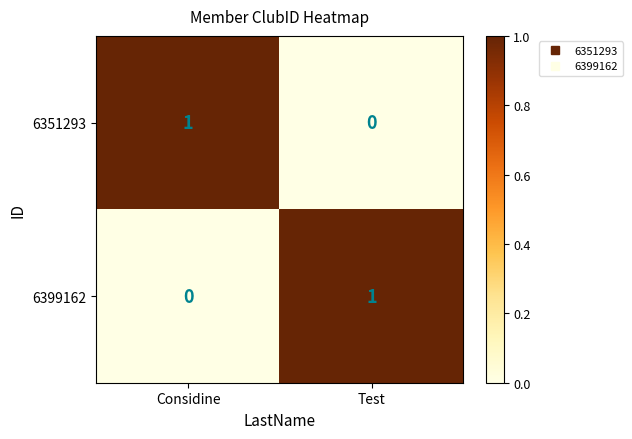

True or false: 6351293 has a value of 0 at Considine.

False